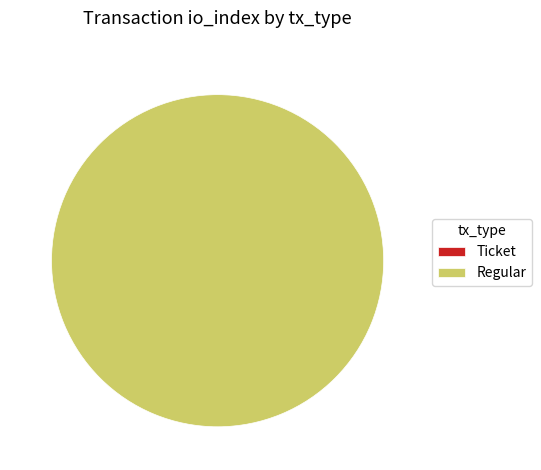

Which has a higher value, Regular or Ticket?

Regular